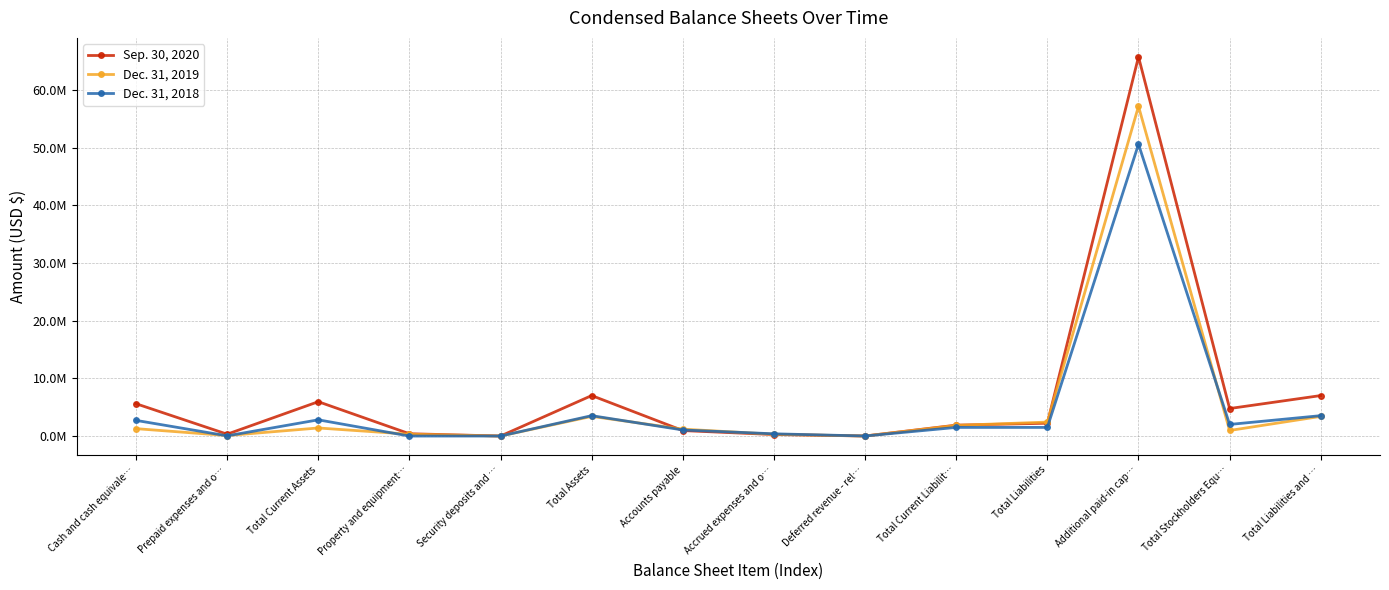

Reading left to right, extract all data points from this chart.

Sep. 30, 2020: 5629003	348653	5977656	425526	29843	7042681	974229	287672	33000	1915424	2247720	65743924	4794961	7042681
Dec. 31, 2019: 1307231	116647	1423878	344027	29843	3434200	1221189	333438	33000	1876312	2444260	57177686	989940	3434200
Dec. 31, 2018: 2740645	64306	2836973	26153	29843	3559436	1077122	412871	33000	1522993	1522993	50598854	2036443	3559436